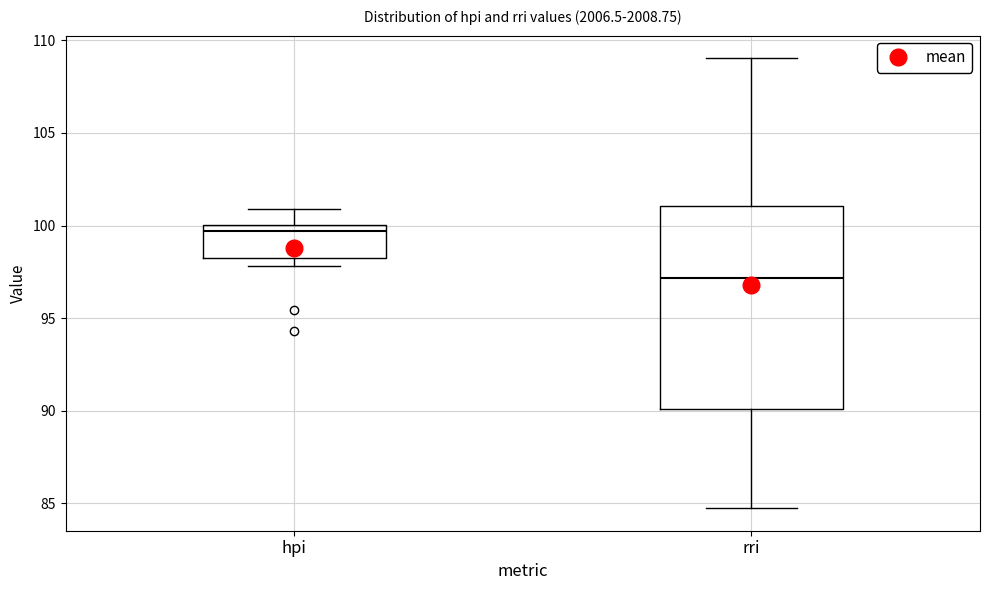

Which box is the tallest, from its lower edge to its upper edge?

rri